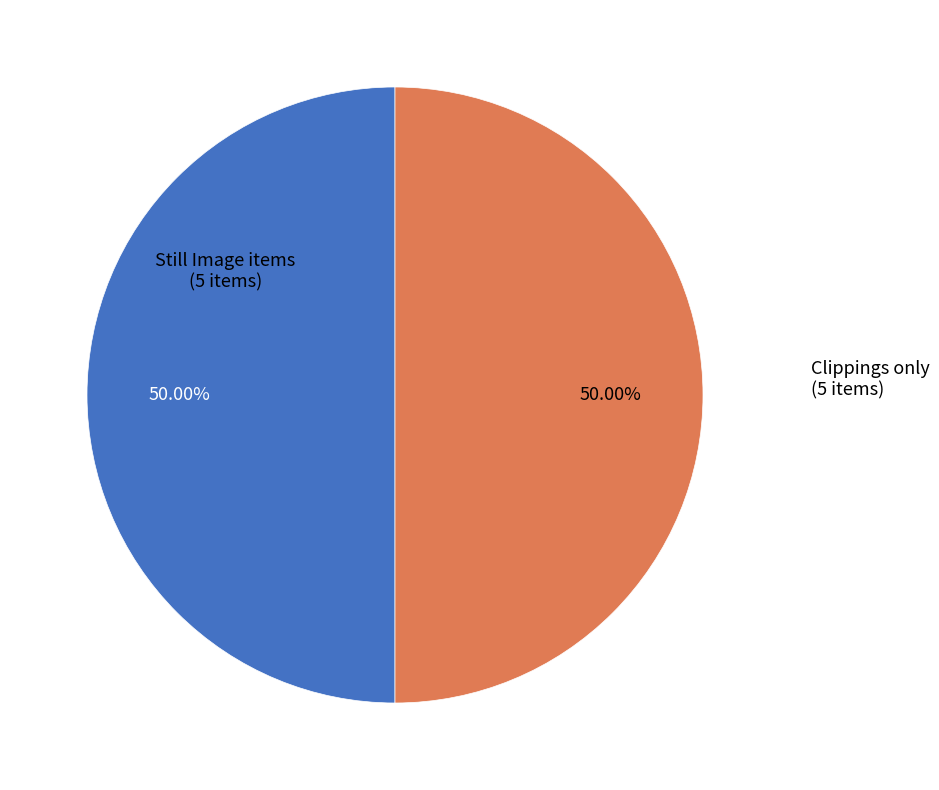

Is there any slice that represents more than half of the pie?

No